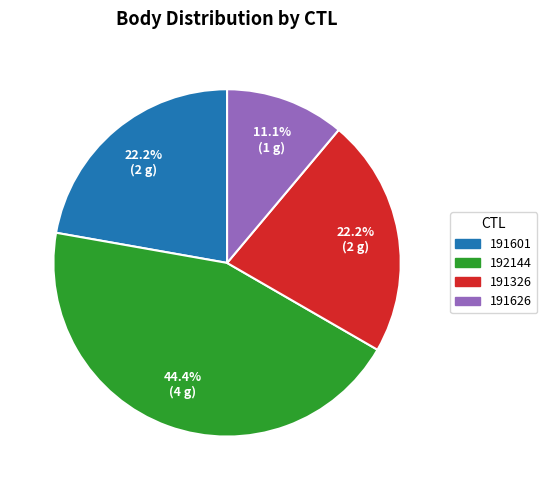

Is there a majority slice in this chart?

No